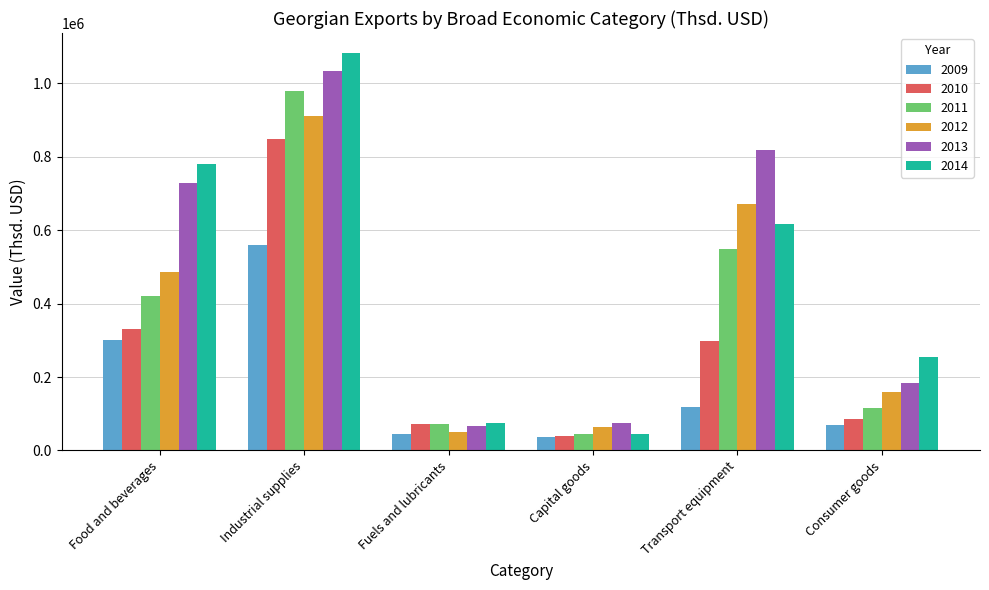

What is the approximate value of 2013 at Industrial supplies?

1033187.4